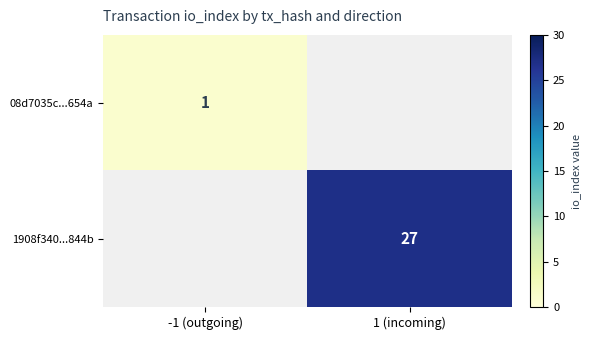

Which has a higher value, -1 (outgoing) or 1 (incoming)?

1 (incoming)